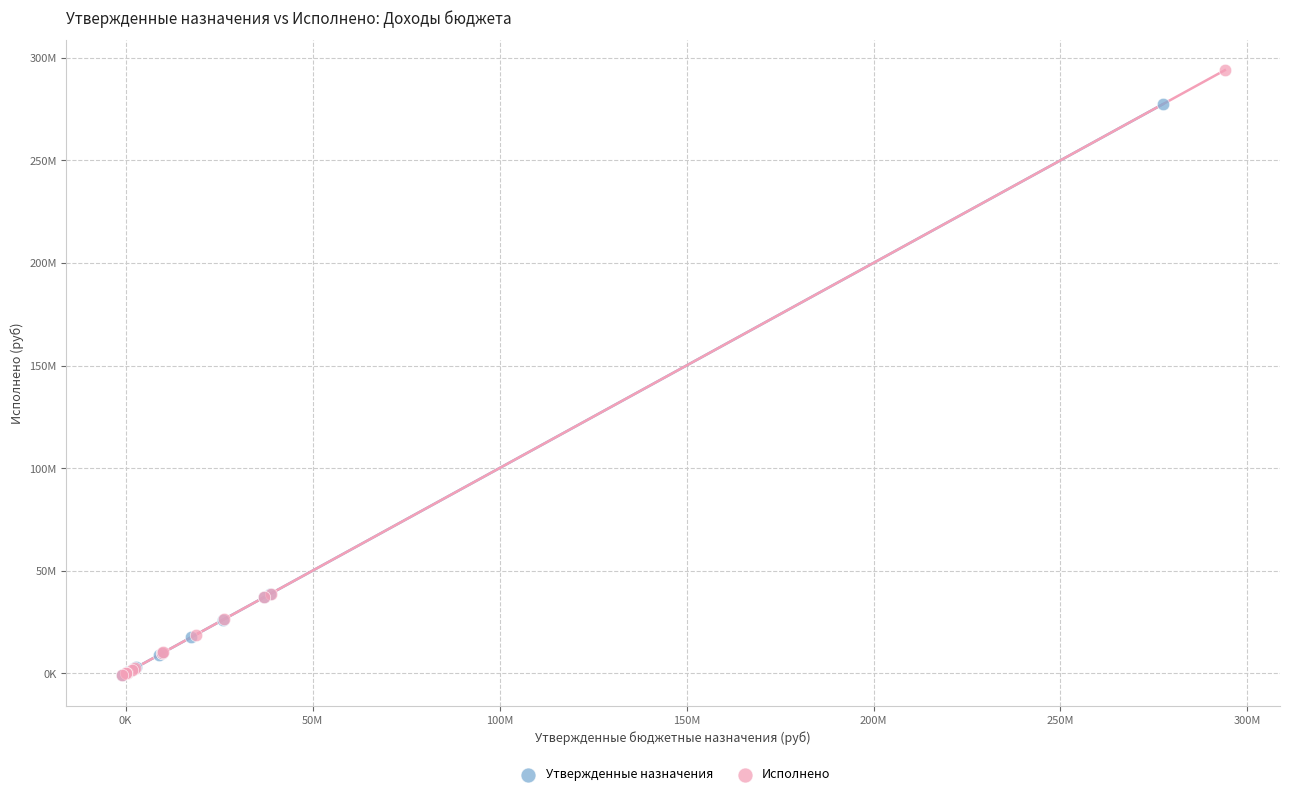

What are all the series names shown in the legend?

Утвержденные назначения, Исполнено